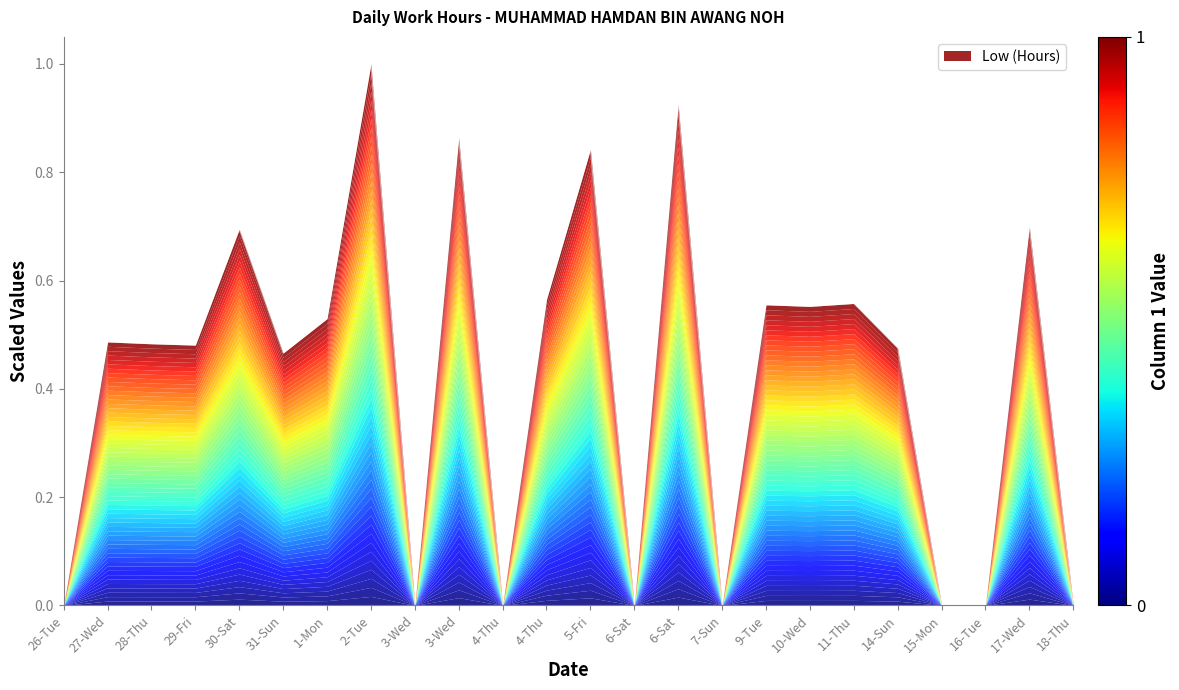

Reading left to right, what are all the values shown in this chart?

0.0	0.5	0.5	0.5	0.7	0.5	0.5	1.0	0.0	0.9	0.0	0.6	0.8	0.0	0.9	0.0	0.6	0.6	0.6	0.5	0.0	0.0	0.7	0.0